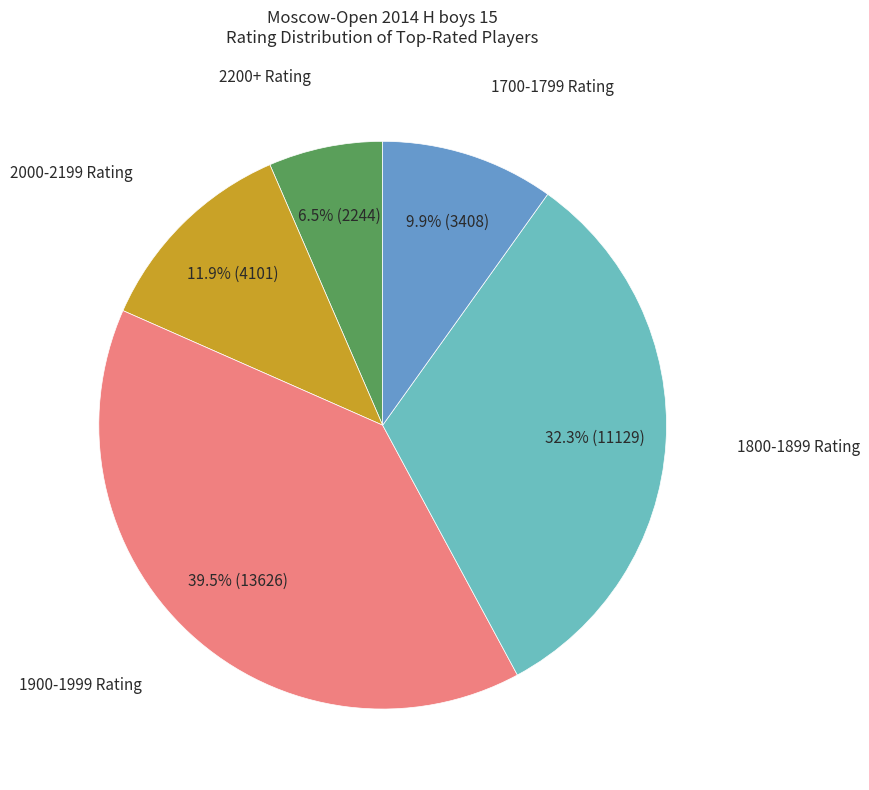

Is there a majority slice in this chart?

No